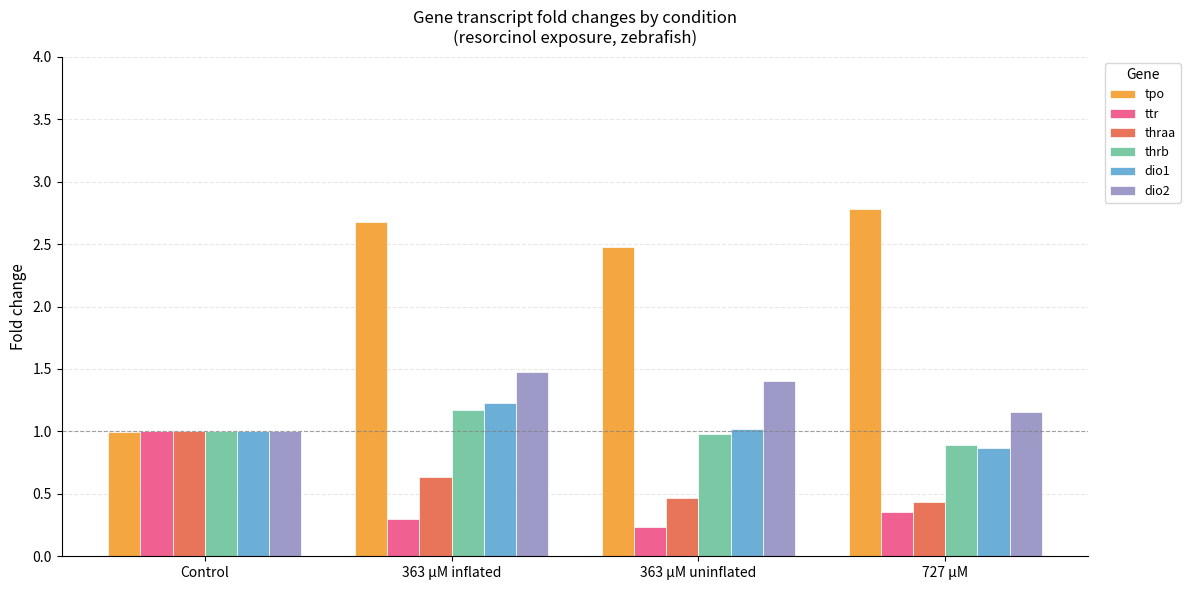

At which category is the sum across all series the highest?

363 µM inflated